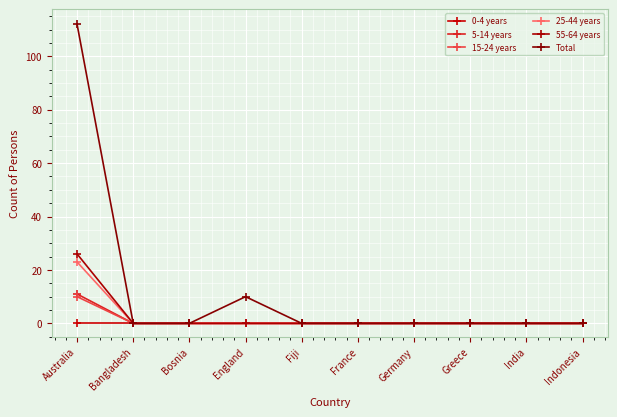

Count the number of categories in the chart.

10